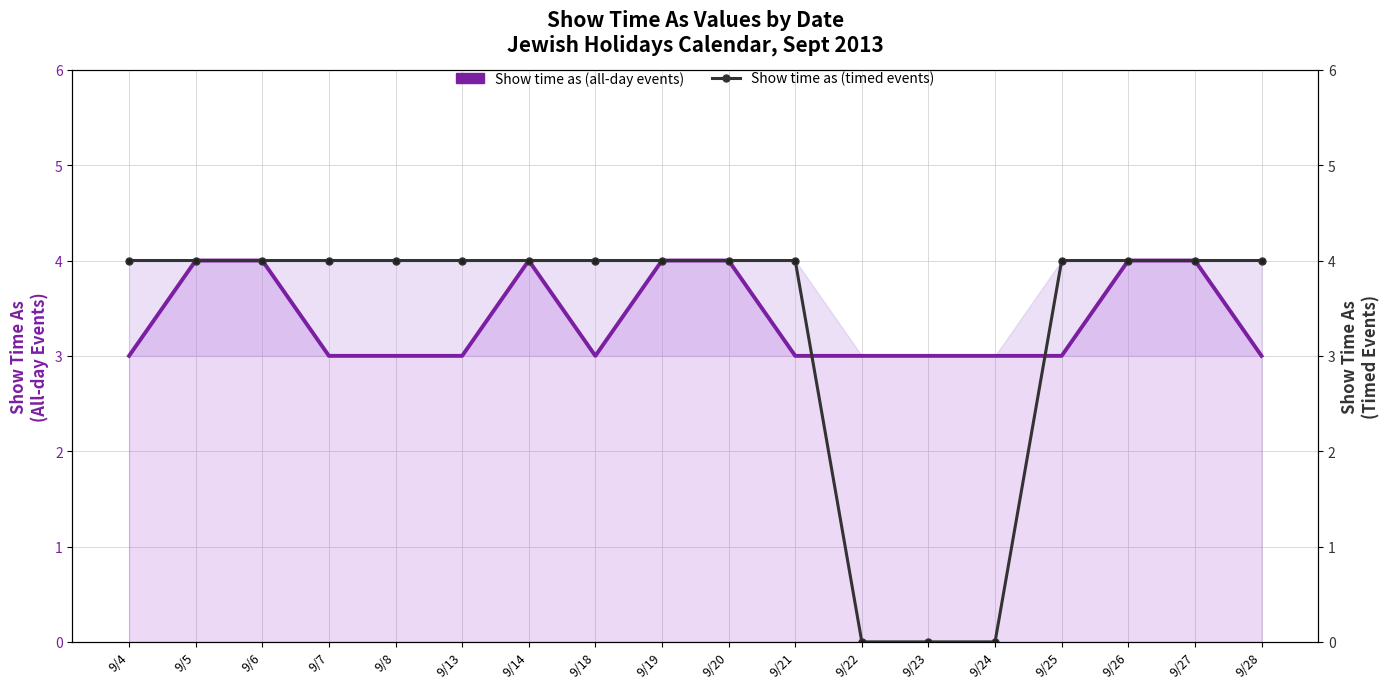

The Show time as (all-day events) series shows 3 at 9/22. True or false?

True